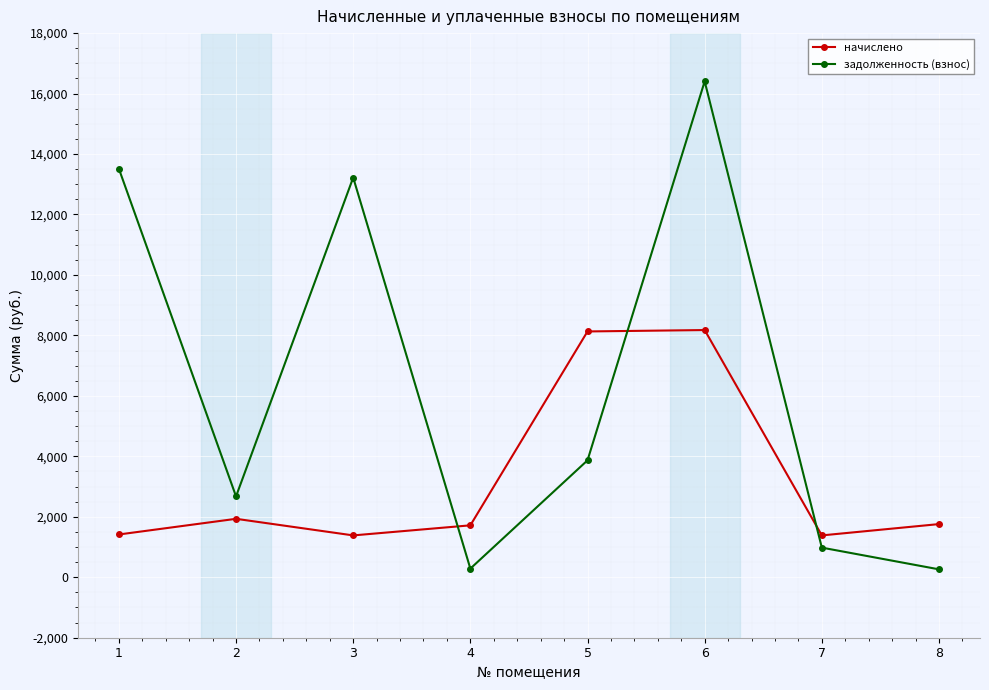

How many data points in начислено are less than 1758?

4